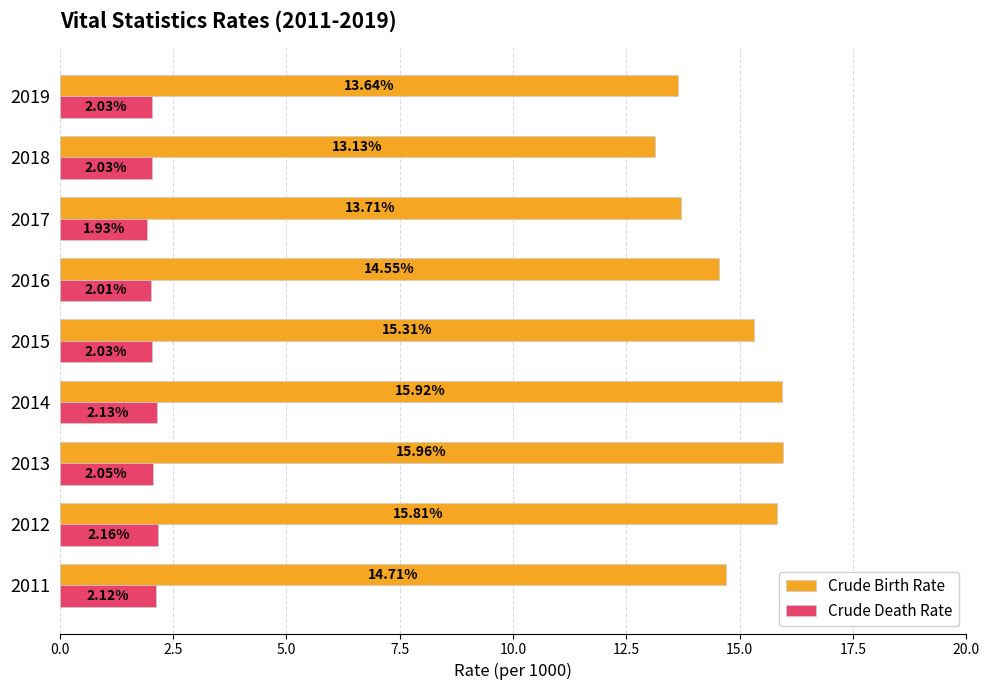

List the series in order of their overall mean, lowest first.

Crude Death Rate, Crude Birth Rate